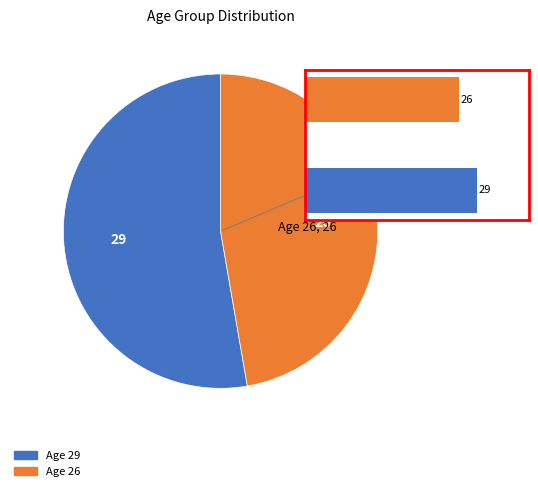

Is there any slice that represents more than half of the pie?

Yes